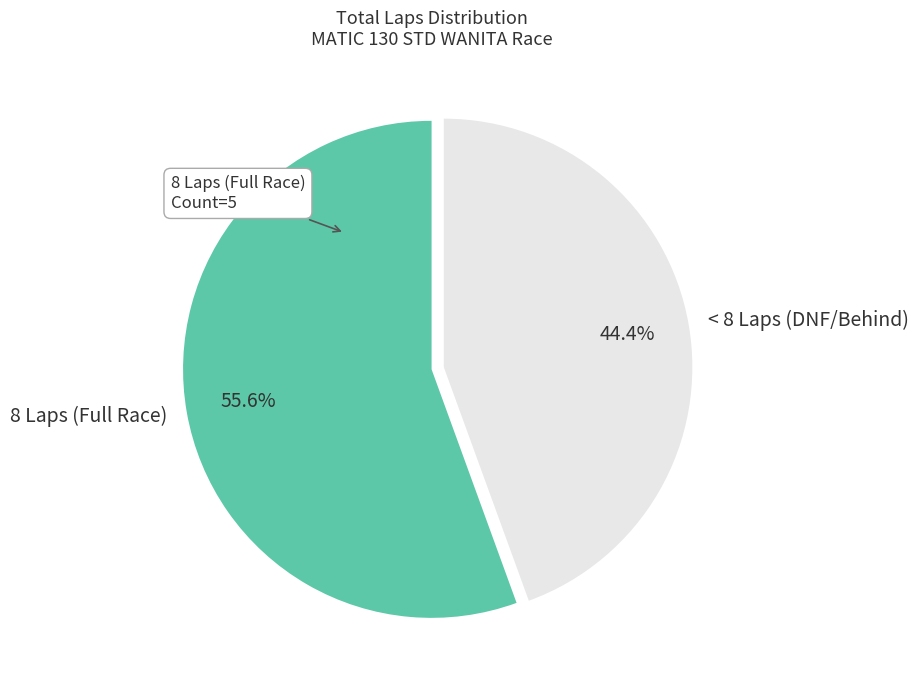

Rank the categories by value from highest to lowest.

8 Laps (Full Race), < 8 Laps (DNF/Behind)